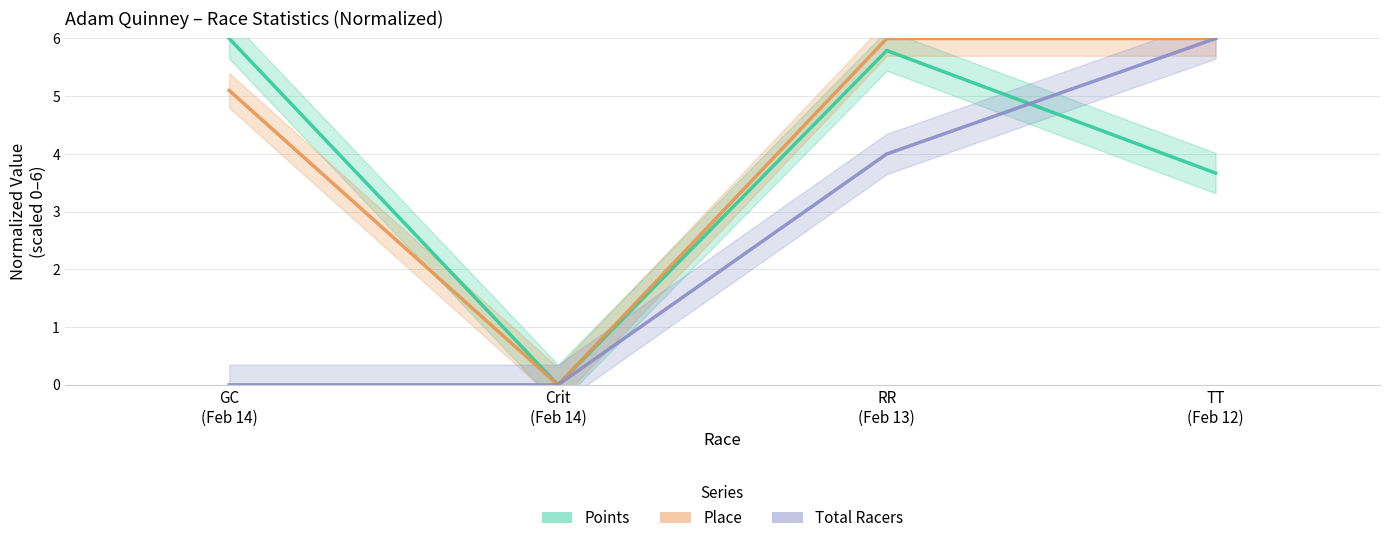

True or false: Place and Total Racers cross at least once.

False